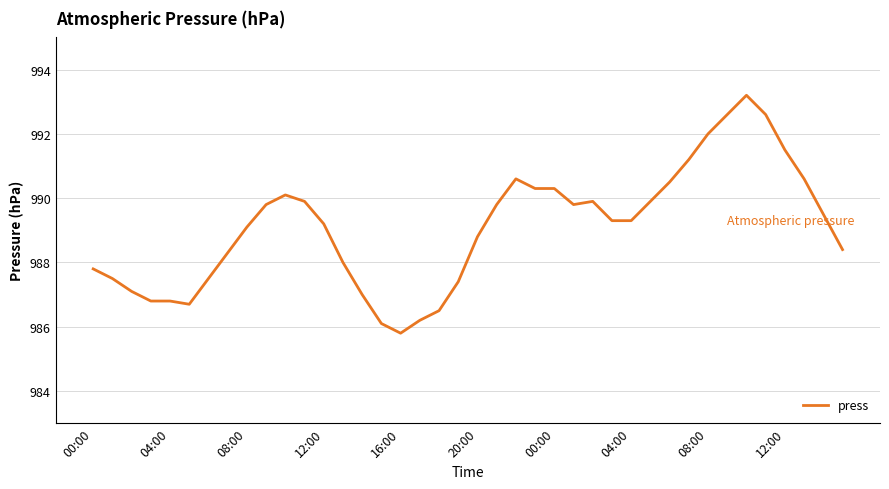

What is the greatest value displayed?

993.2